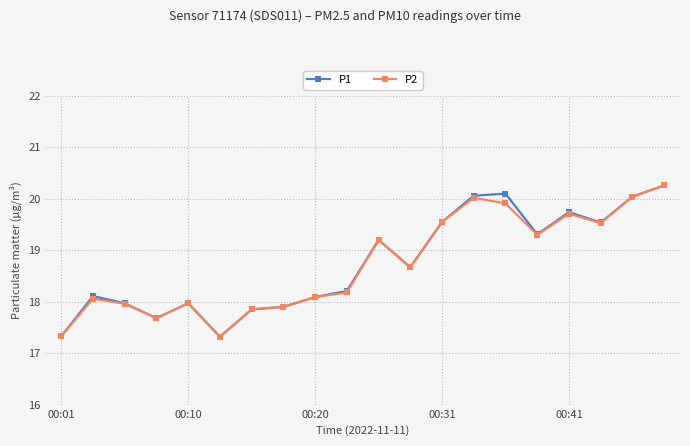

What is the value of the P1 point at the 8th from the left?

17.9